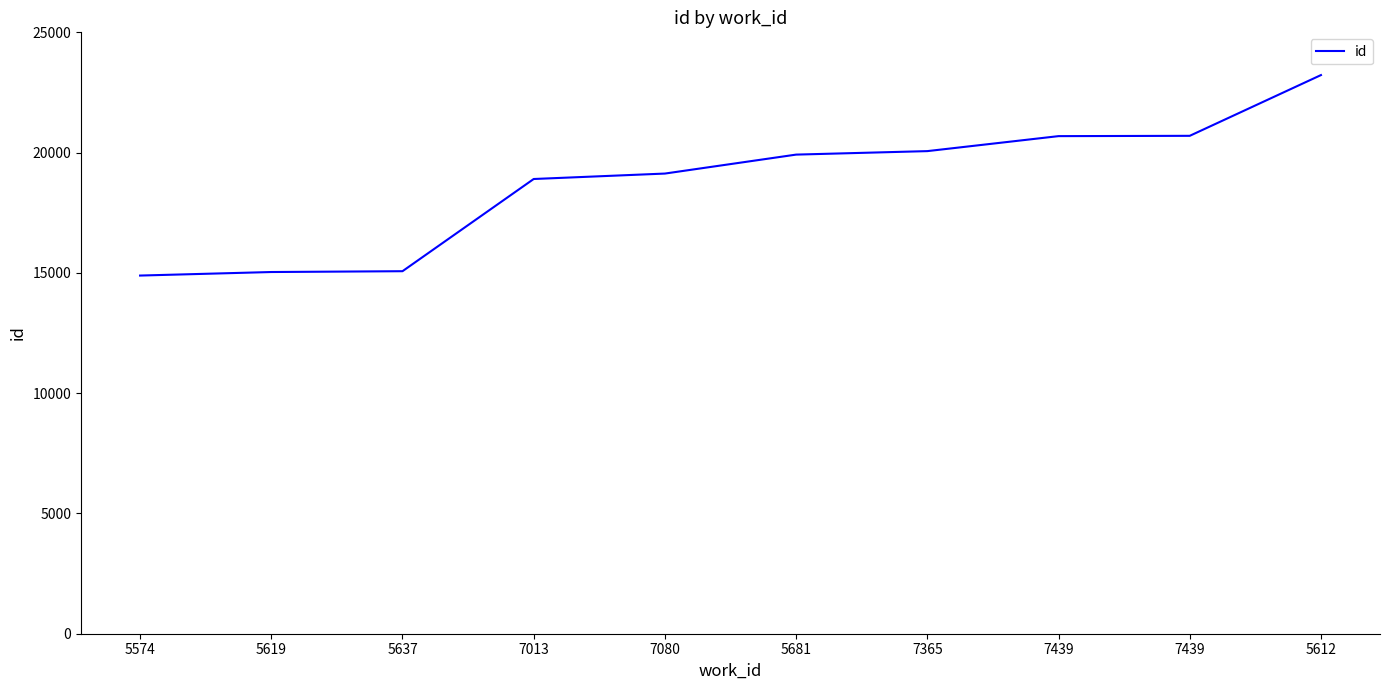

What is the change in value from 5619 to 5612?

+8187